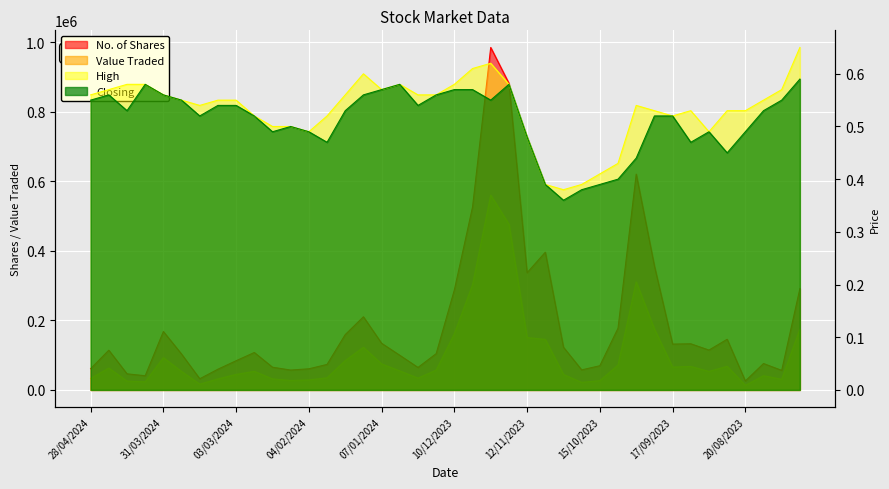

Reading left to right, what are all the values shown in this chart?

No. of Shares: 61196.0	114336.0	46358.0	40876.0	168129.0	103181.0	32163.0	59695.0	84072.0	107747.0	65395.0	57232.0	60854.0	73410.0	159315.0	210548.0	134239.0	99721.0	64742.0	104400.0	287893.0	526489.0	985608.0	882640.0	337356.0	396336.0	122859.0	57741.0	69693.0	177738.0	621123.0	356806.0	131936.0	132850.0	114725.0	145815.0	25719.0	75992.0	56266.0	291884.0
Value Traded: 33109.0	62835.0	25386.0	23183.0	92830.0	53041.0	16618.0	31621.0	44663.0	53451.0	31742.0	27059.0	28697.0	34811.0	84435.0	122584.0	74805.0	54730.0	34027.0	57020.0	161793.0	302583.0	560633.0	477060.0	150605.0	145468.0	44450.0	21695.0	26687.0	71356.0	310920.0	175266.0	65626.0	67593.0	53244.0	68001.0	13165.0	40809.0	30630.0	174749.0
High: 0.6	0.6	0.6	0.6	0.6	0.6	0.5	0.6	0.6	0.5	0.5	0.5	0.5	0.5	0.6	0.6	0.6	0.6	0.6	0.6	0.6	0.6	0.6	0.6	0.5	0.4	0.4	0.4	0.4	0.4	0.5	0.5	0.5	0.5	0.5	0.5	0.5	0.6	0.6	0.7
Closing: 0.6	0.6	0.5	0.6	0.6	0.6	0.5	0.5	0.5	0.5	0.5	0.5	0.5	0.5	0.5	0.6	0.6	0.6	0.5	0.6	0.6	0.6	0.6	0.6	0.5	0.4	0.4	0.4	0.4	0.4	0.4	0.5	0.5	0.5	0.5	0.5	0.5	0.5	0.6	0.6